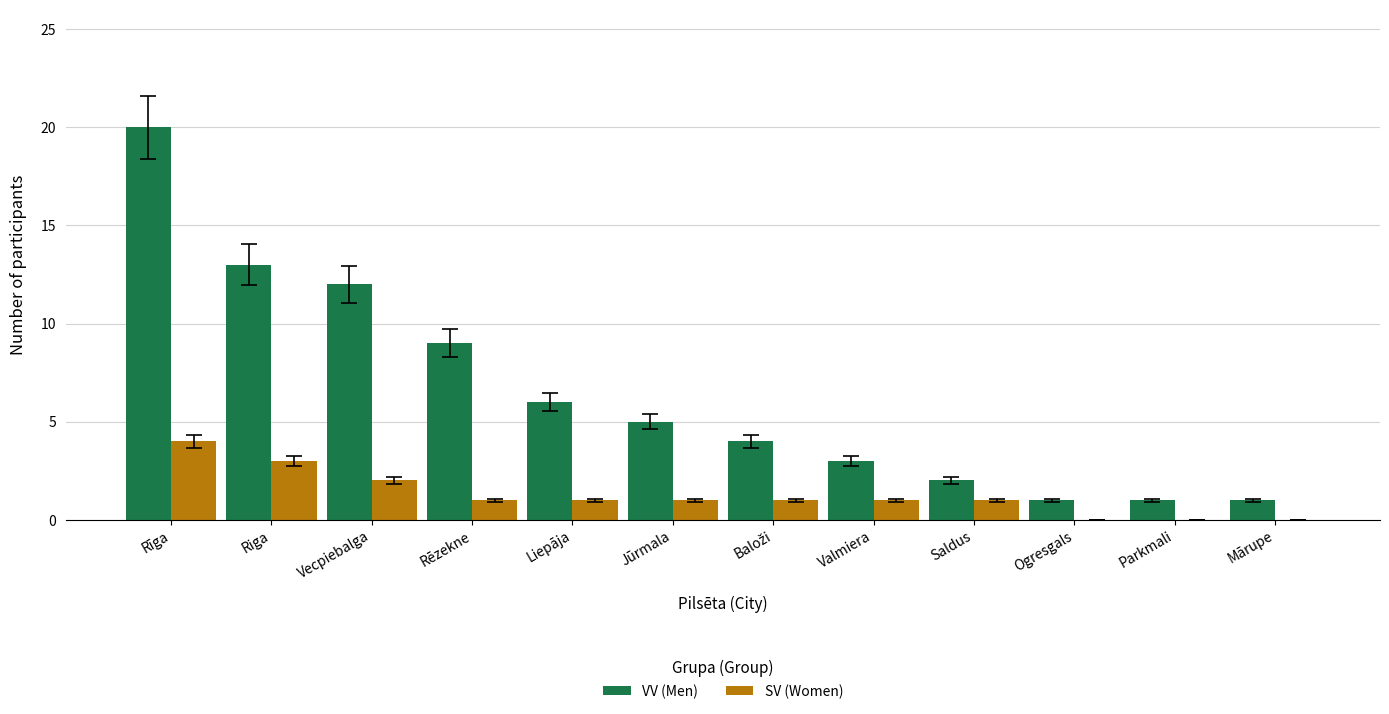

What is the maximum value for SV (Women)?

4